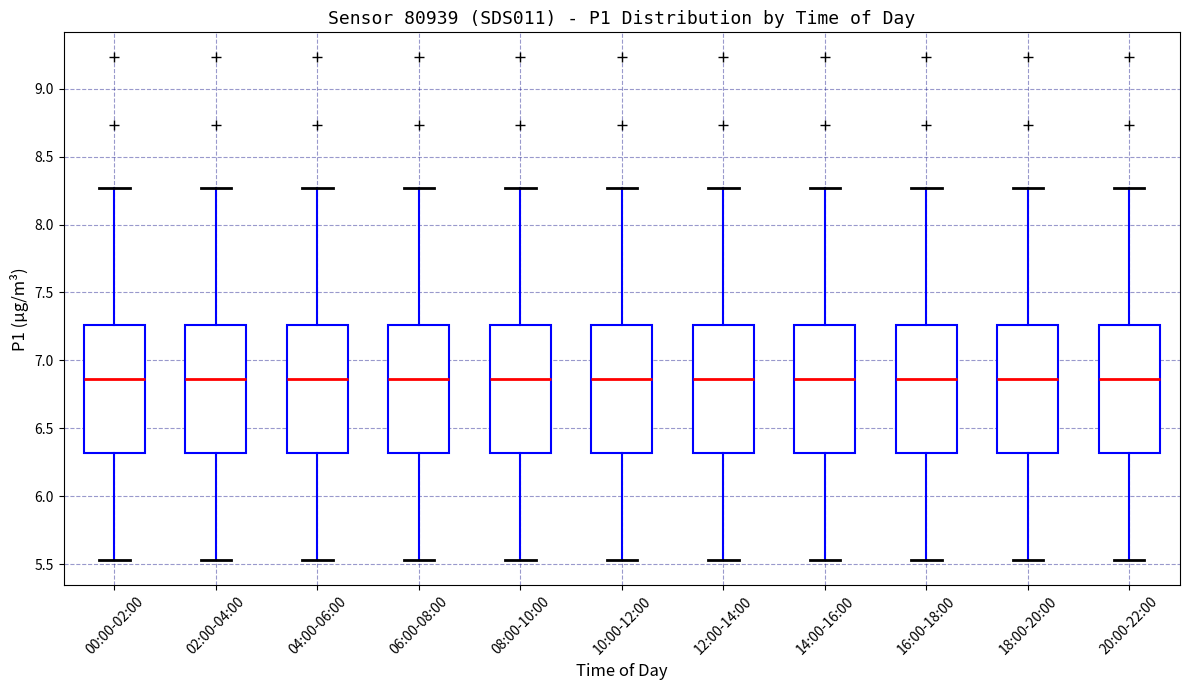

Where is the lower edge of the box for 08:00-10:00 on the y-axis? The values are not printed on the chart, so give them approximately, as read against the axis.

6.30